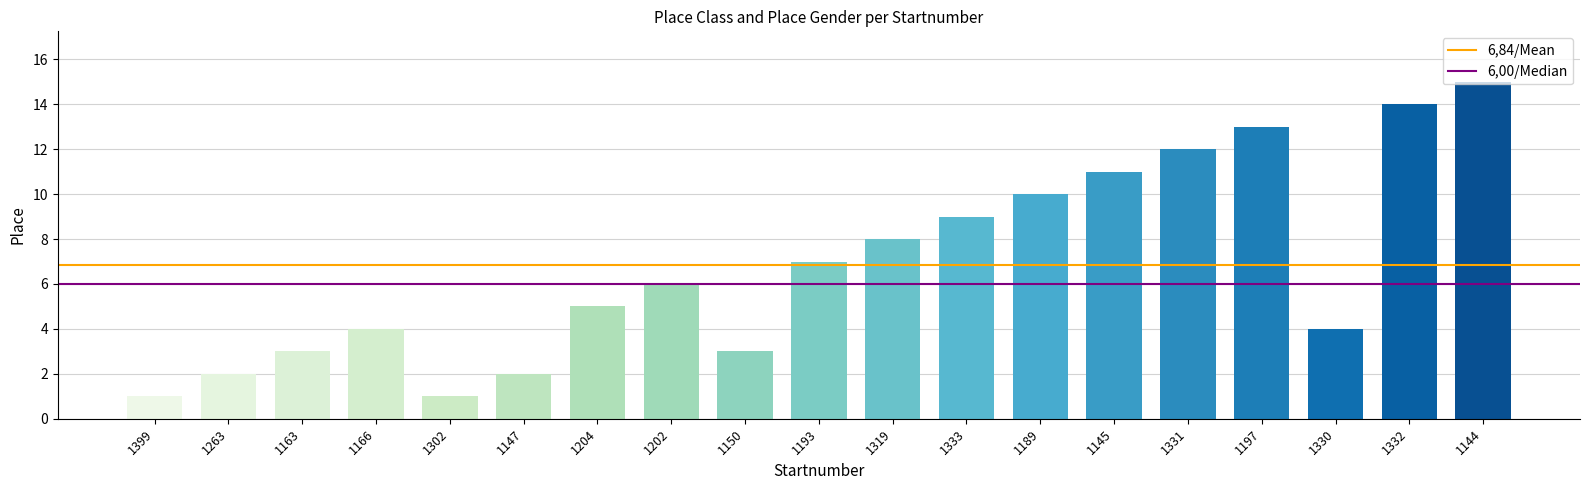

Which has a higher value, 1147 or 1332?

1332